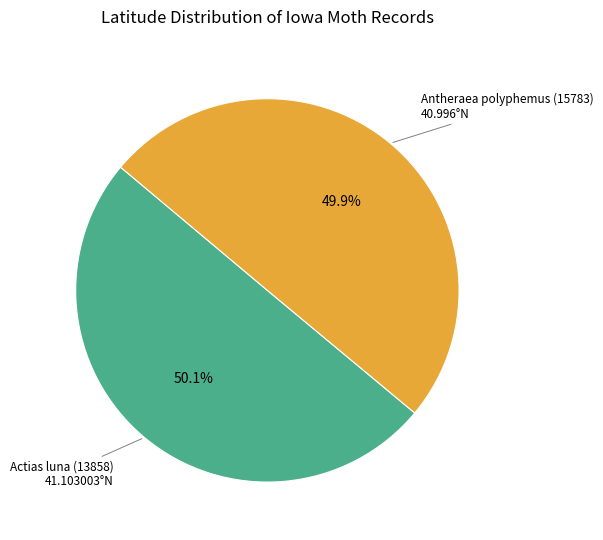

How many segments does this pie chart have?

2